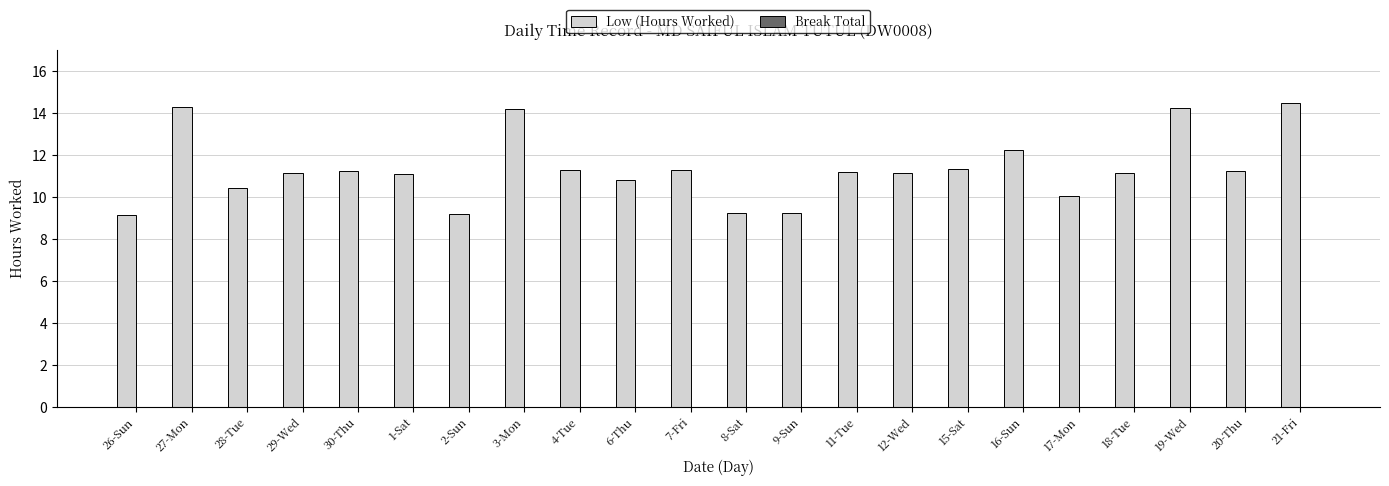

What position from the right is 8-Sat?

11